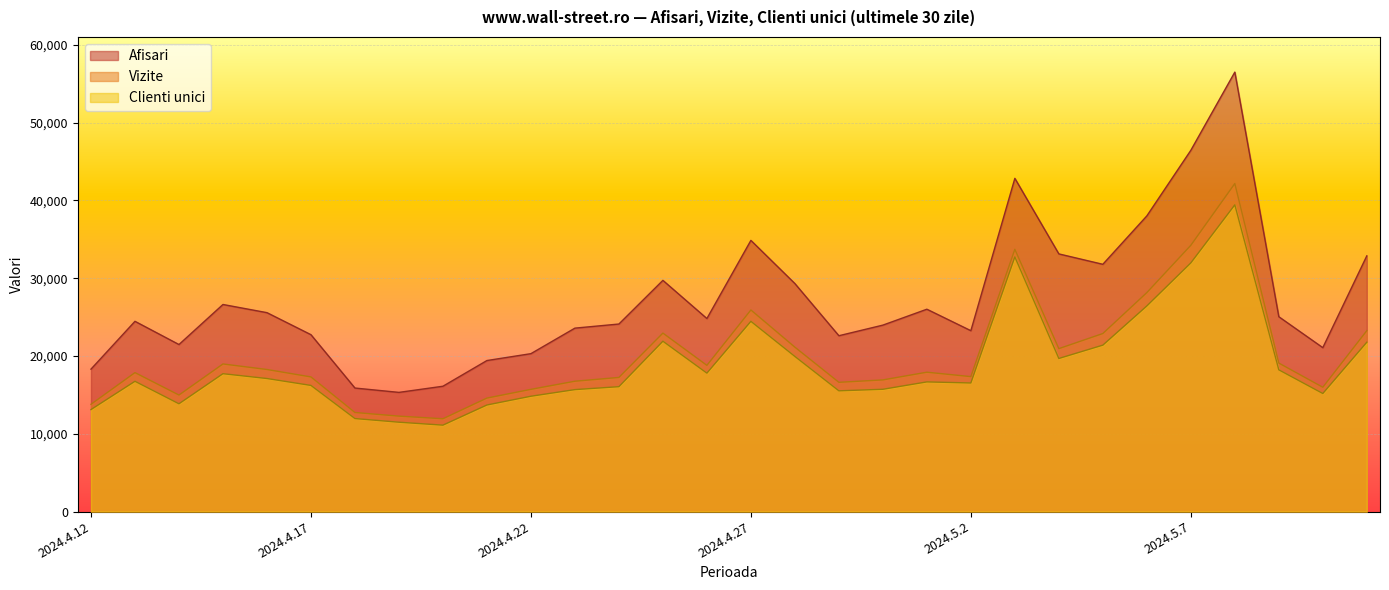

At which category does Clienti unici reach its first local valley?

2024.4.14